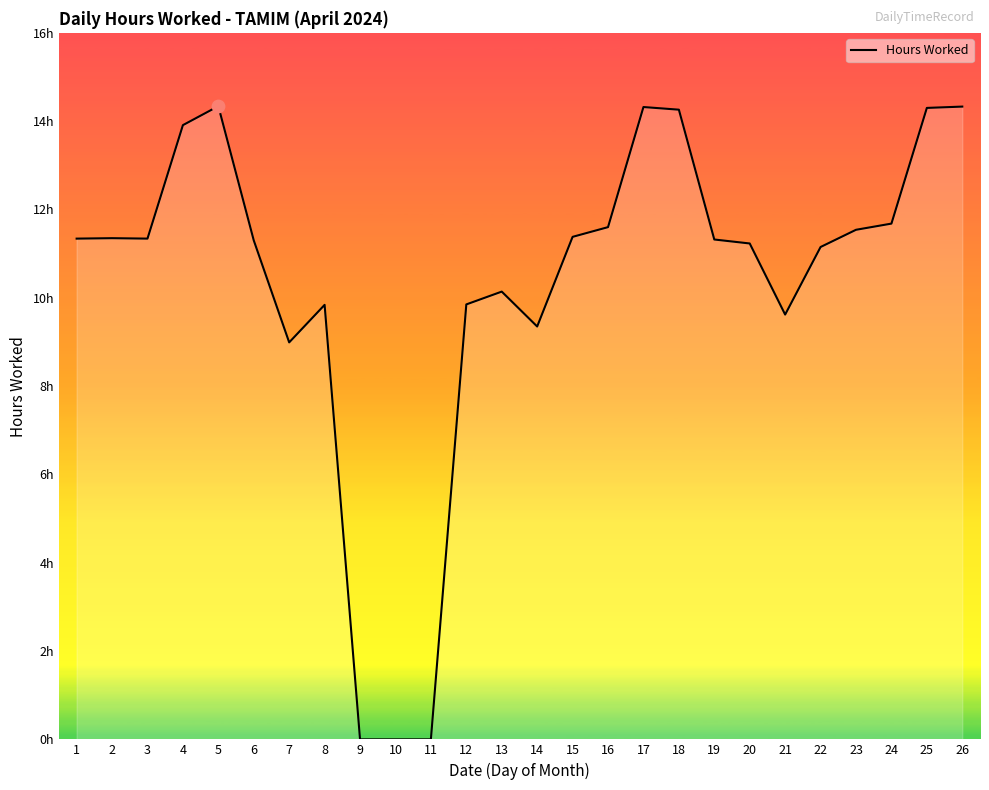

What is the ratio of the value at 8 to the value at 1?

0.9